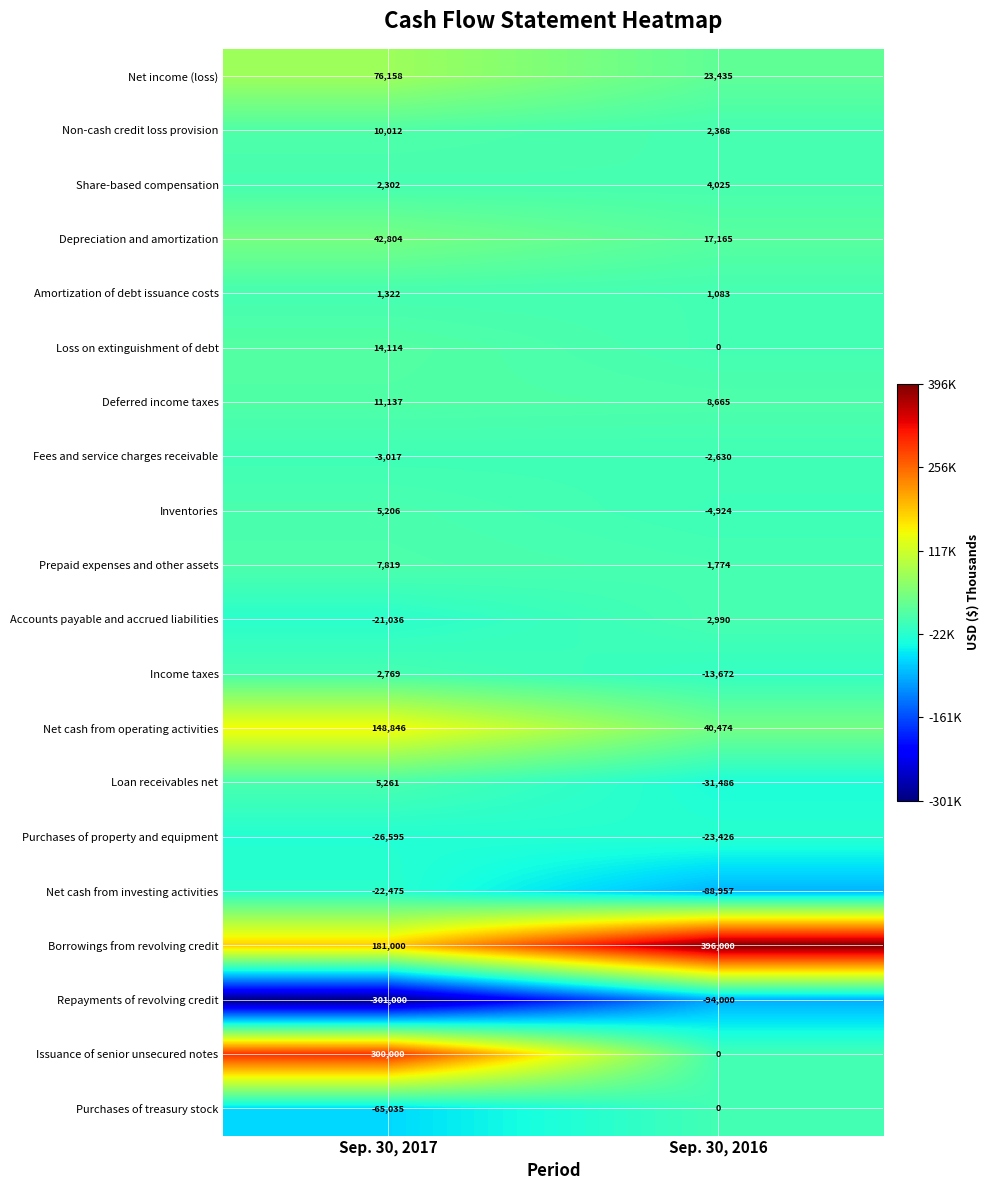

List the series in order of their peak value, highest first.

Borrowings from revolving credit, Issuance of senior unsecured notes, Net cash from operating activities, Net income (loss), Depreciation and amortization, Loss on extinguishment of debt, Deferred income taxes, Non-cash credit loss provision, Prepaid expenses and other assets, Loan receivables net, Inventories, Share-based compensation, Accounts payable and accrued liabilities, Income taxes, Amortization of debt issuance costs, Purchases of treasury stock, Fees and service charges receivable, Net cash from investing activities, Purchases of property and equipment, Repayments of revolving credit